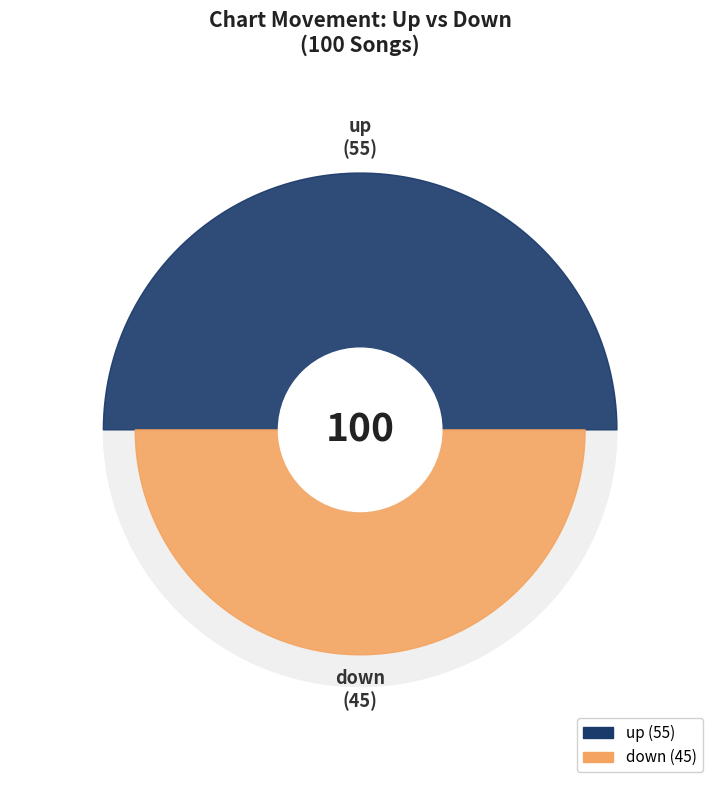

How much of the chart is everything except up?

45.0%